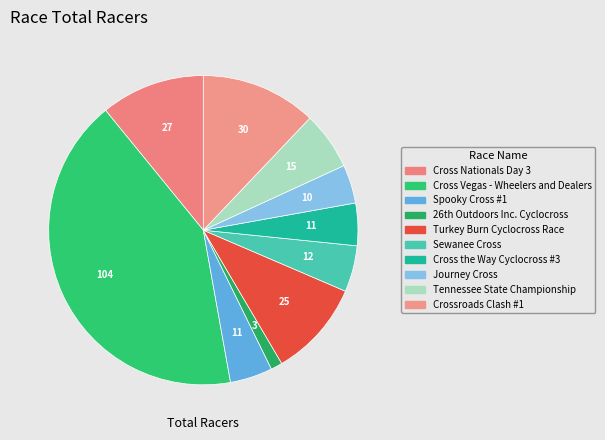

How many slices are in this pie chart?

10